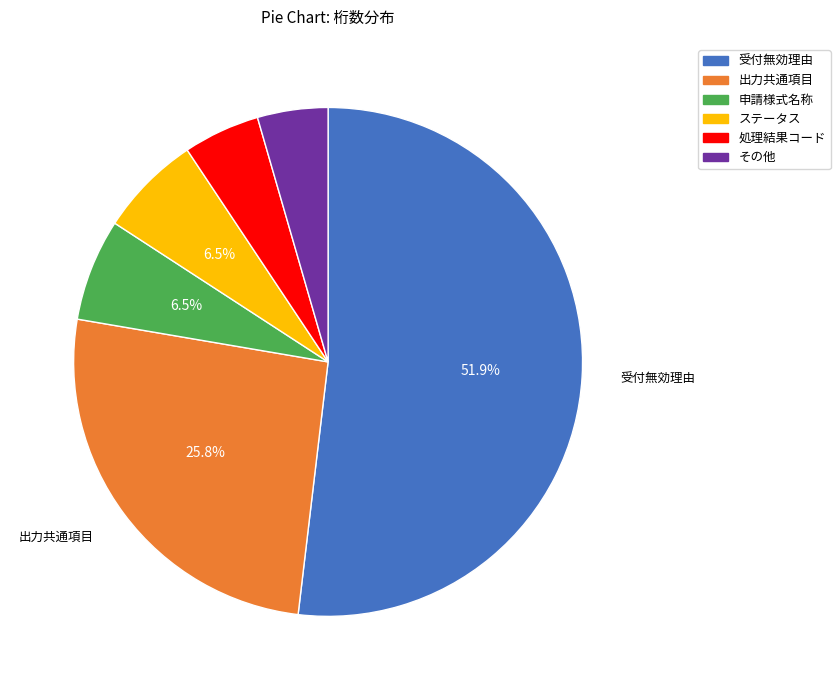

To the nearest percent, what is the difference between the largest and smallest slice percentages?

47%